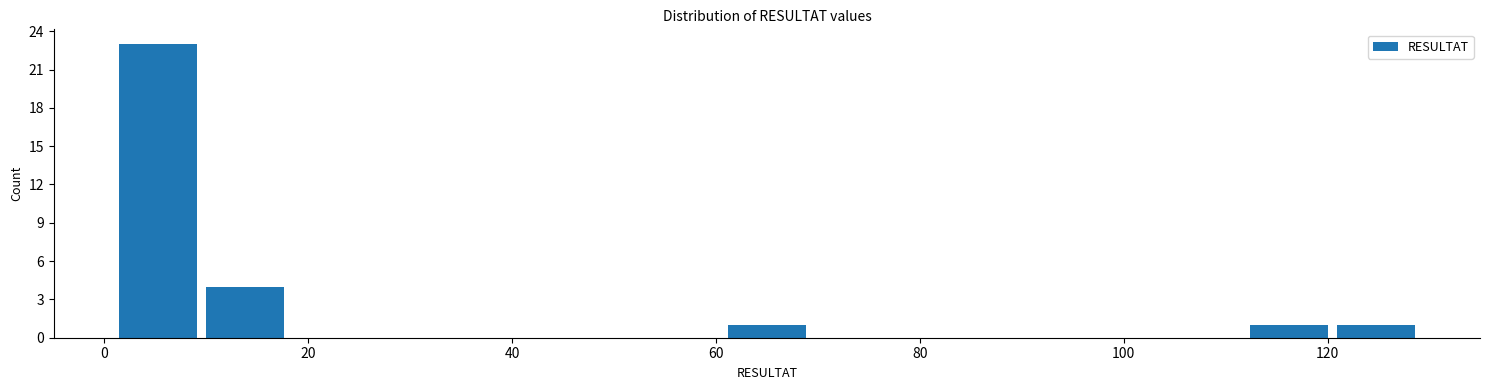

Reading left to right, list every bar in this chart as the range it spans on the x-axis followed by its height. Neither the bar edges nor the heights are printed on the chart, so give them approximately, as read against the axes.

2 to 10: 23
10 to 18: 4
18 to 26: 0
26 to 36: 0
36 to 44: 0
44 to 52: 0
52 to 60: 0
60 to 70: 1
70 to 78: 0
78 to 86: 0
86 to 94: 0
94 to 104: 0
104 to 112: 0
112 to 120: 1
120 to 130: 1